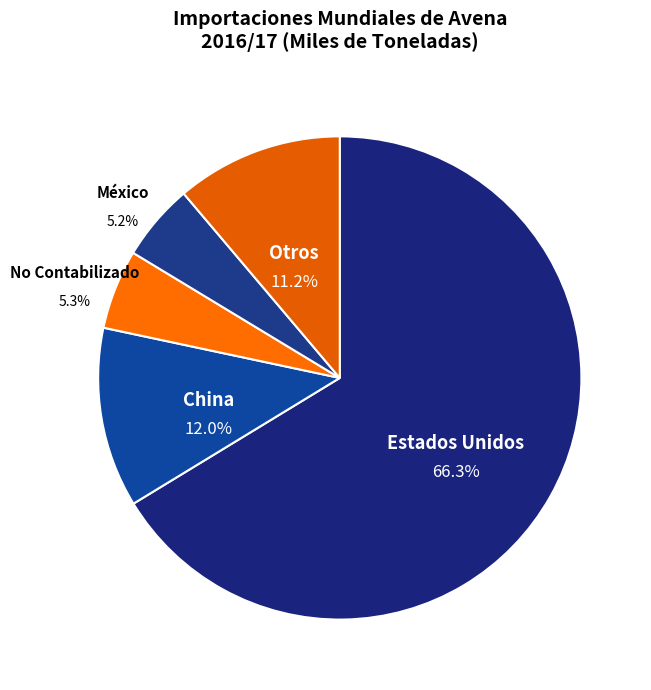

Which category accounts for the majority?

Estados Unidos